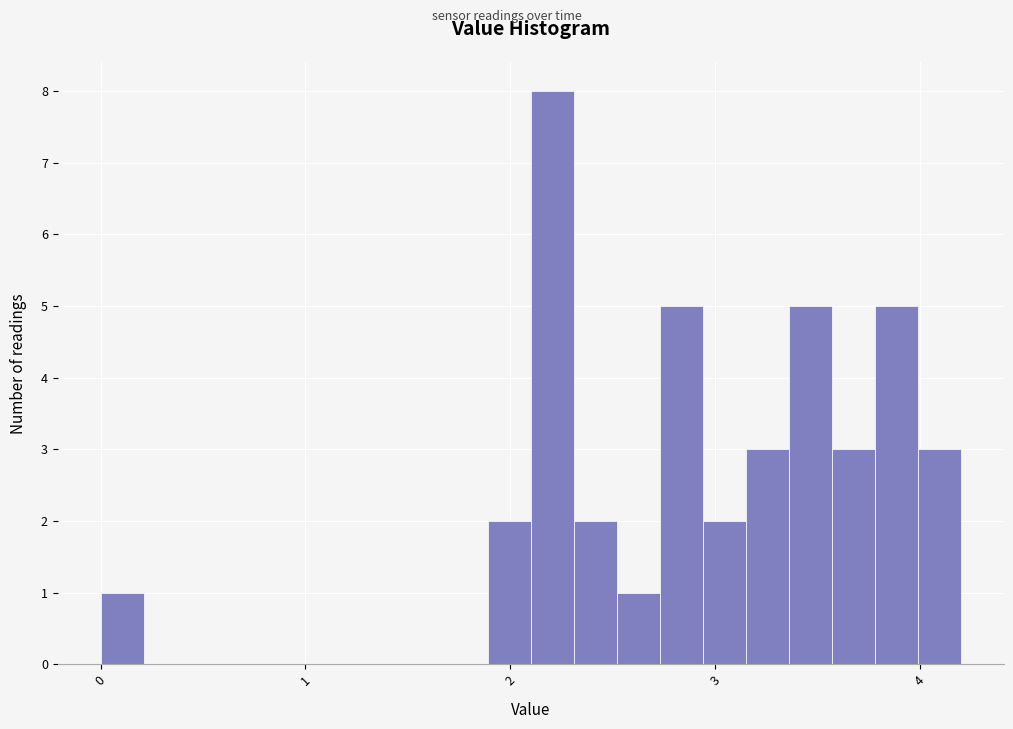

Around what value on the x-axis is the tallest bar? Give the approximate position of its centre, as read against the axis.

2.2